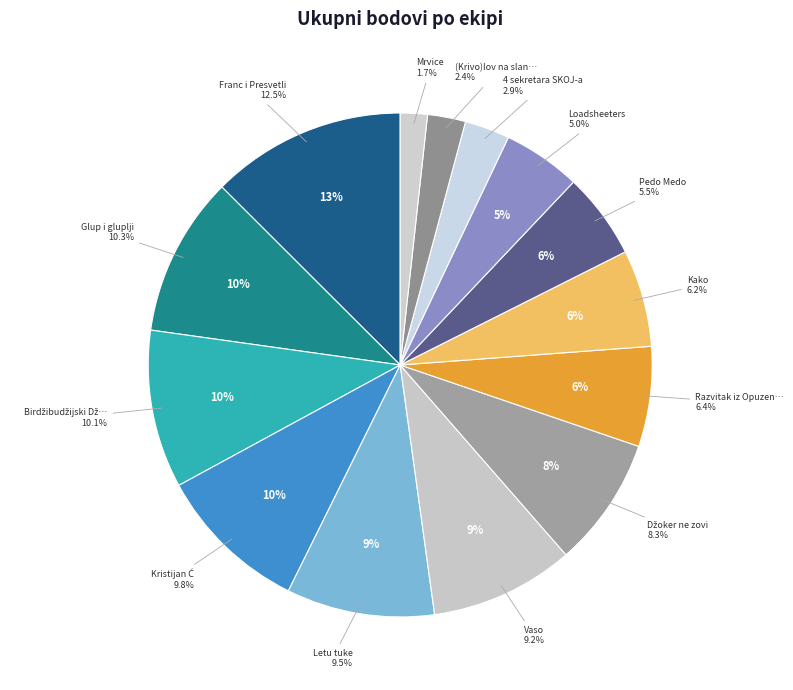

Is Letu tuke the majority of the pie?

No